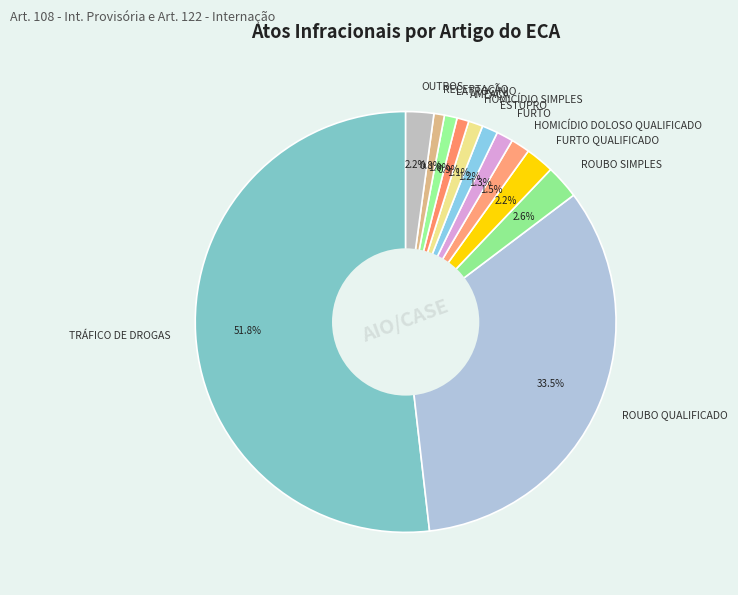

Is TRÁFICO DE DROGAS the majority of the pie?

Yes